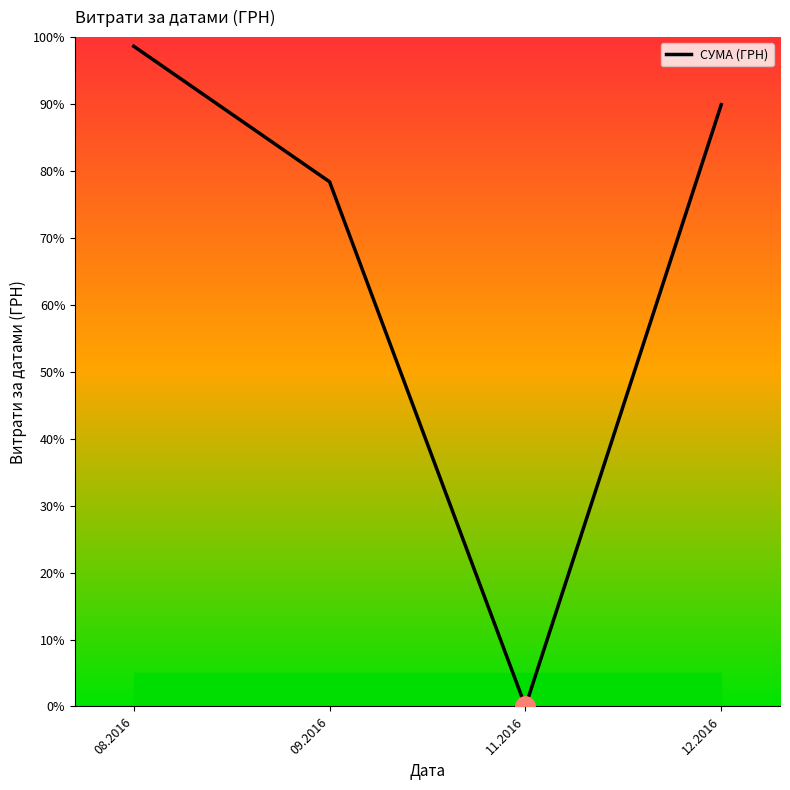

Which label corresponds to the smallest value in the chart?

11.2016